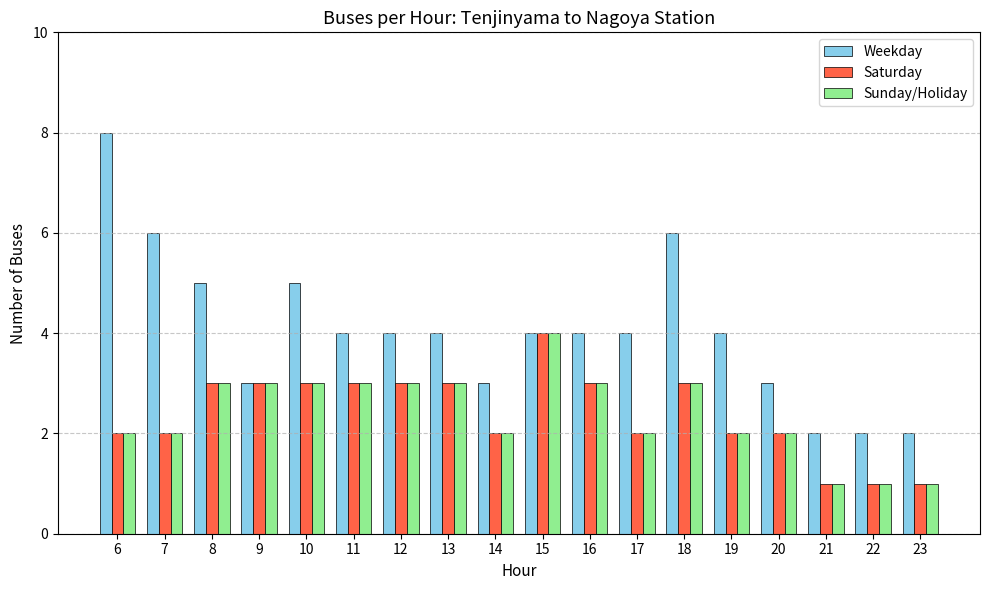

Is the value of Sunday/Holiday at 16 greater than the value of Weekday at 21?

Yes